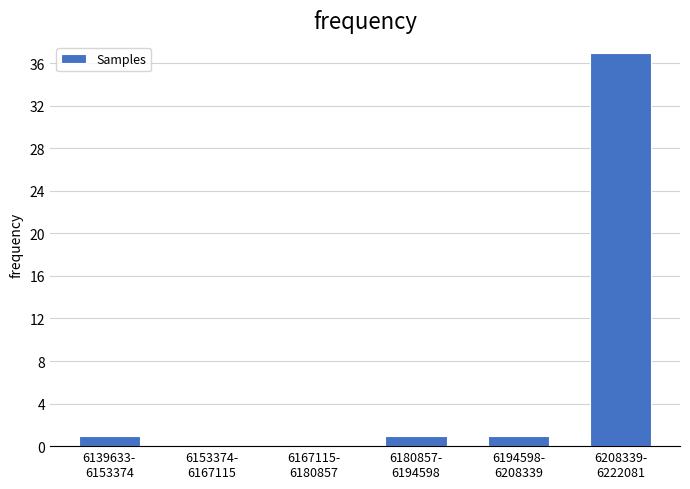

What is the greatest value displayed?

37